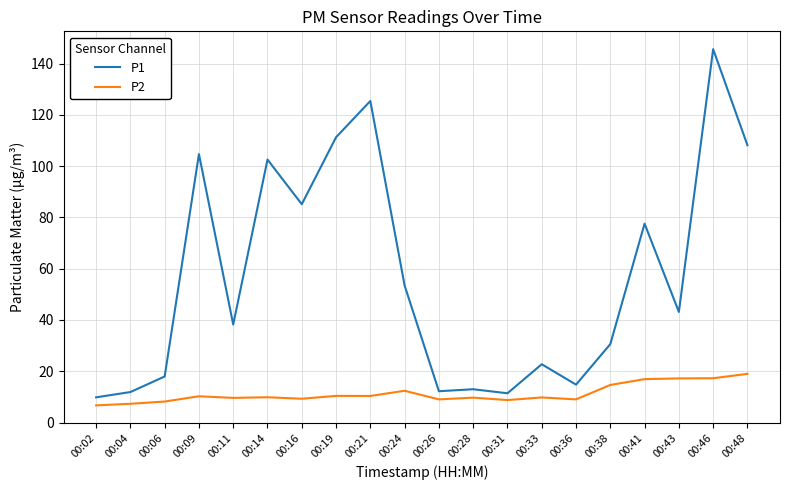

Is the value of P2 at 00:26 greater than the value of P1 at 00:46?

No